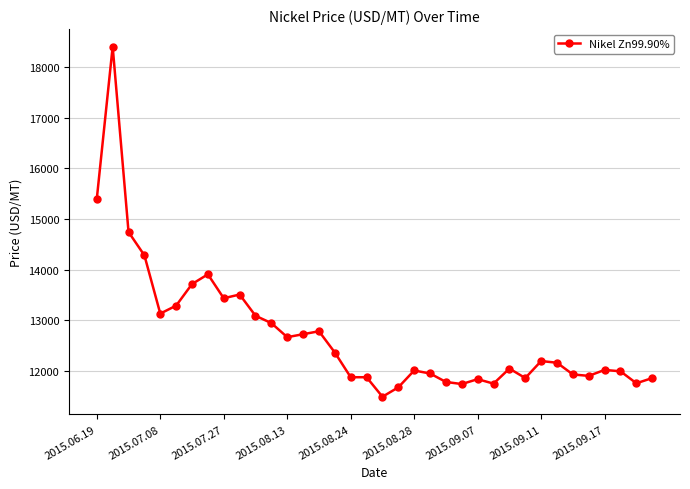

What is the sum of all values?

458213.9